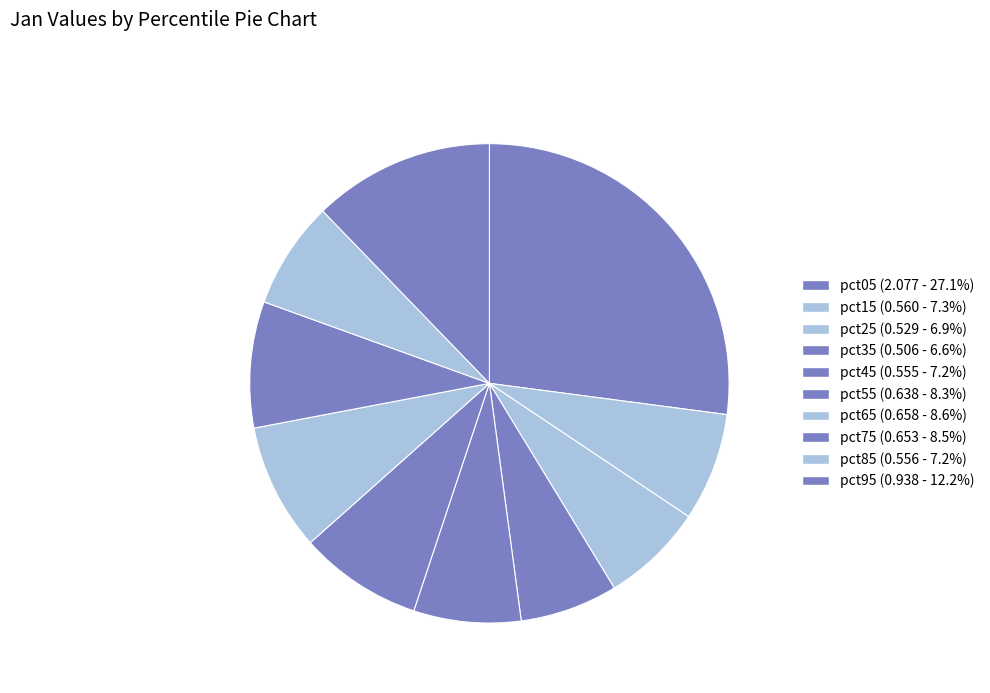

What is the largest slice in the pie chart?

pct05